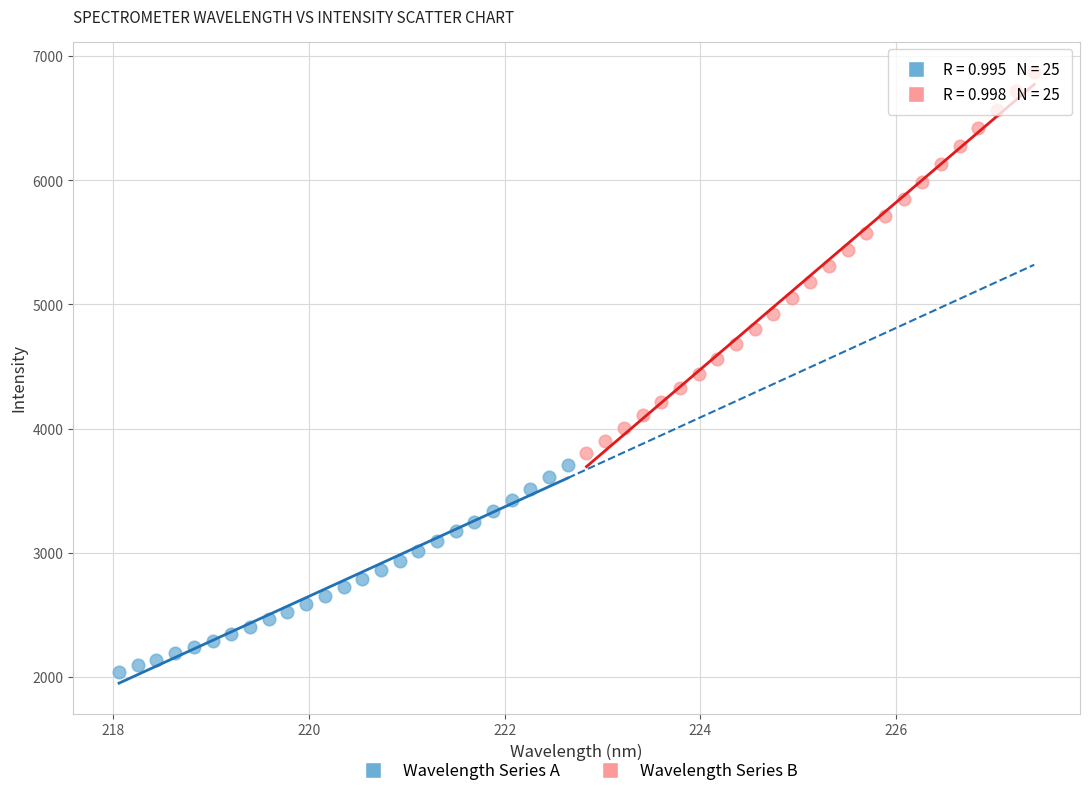

Which series contains the highest Y value?

Wavelength Series B